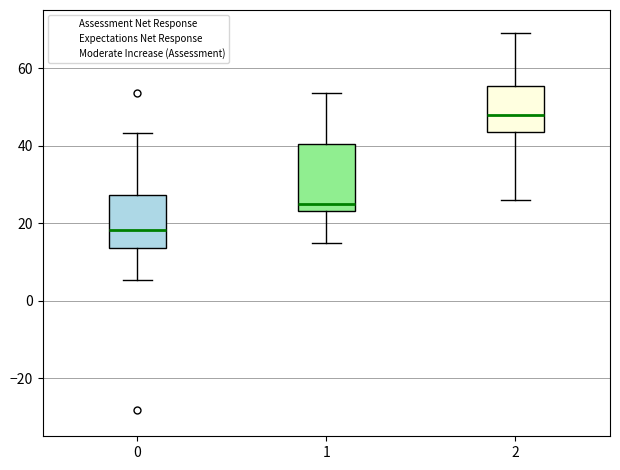

Reading left to right, read every box against the y-axis: the position of its median line, the range the box covers, and the ends of its whiskers. The values are not printed on the chart, so give them approximately, as read against the axis.

0: median 18, box 14 to 28, whiskers 6 to 44
1: median 26, box 24 to 40, whiskers 14 to 54
2: median 48, box 44 to 56, whiskers 26 to 68